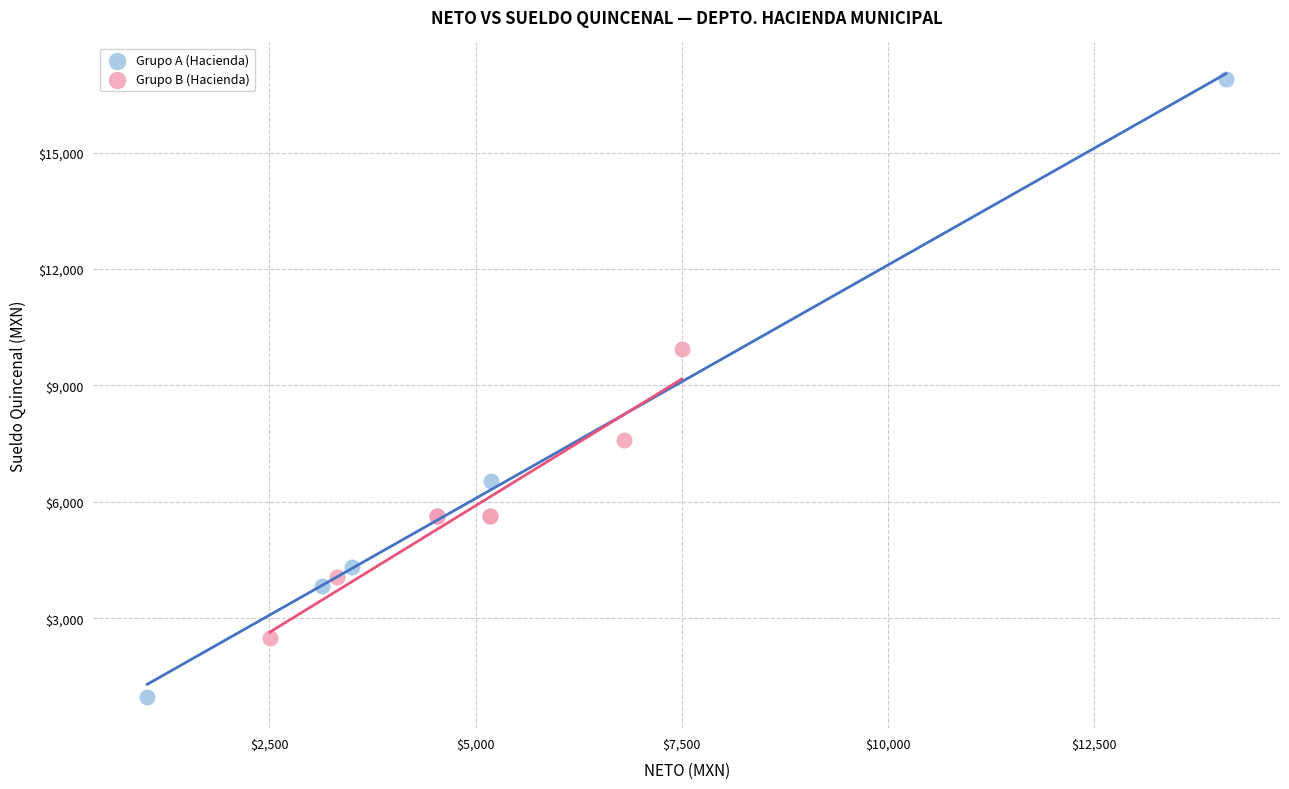

Which series has the largest Y range (max minus min)?

Grupo A (Hacienda)